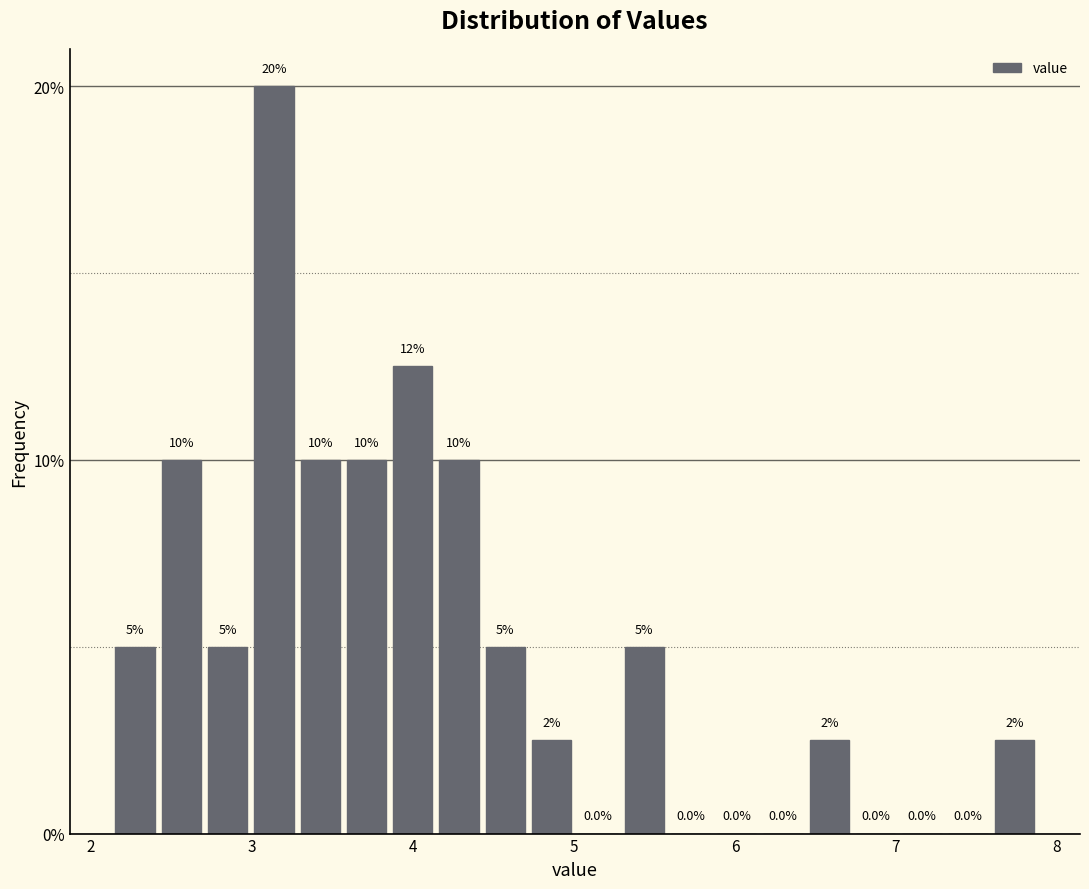

Around what value on the x-axis is the tallest bar? Give the approximate position of its centre, as read against the axis.

3.1